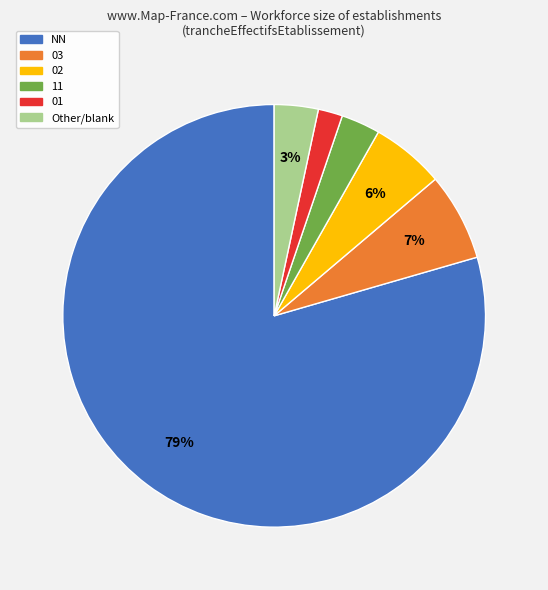

Is there a majority slice in this chart?

Yes